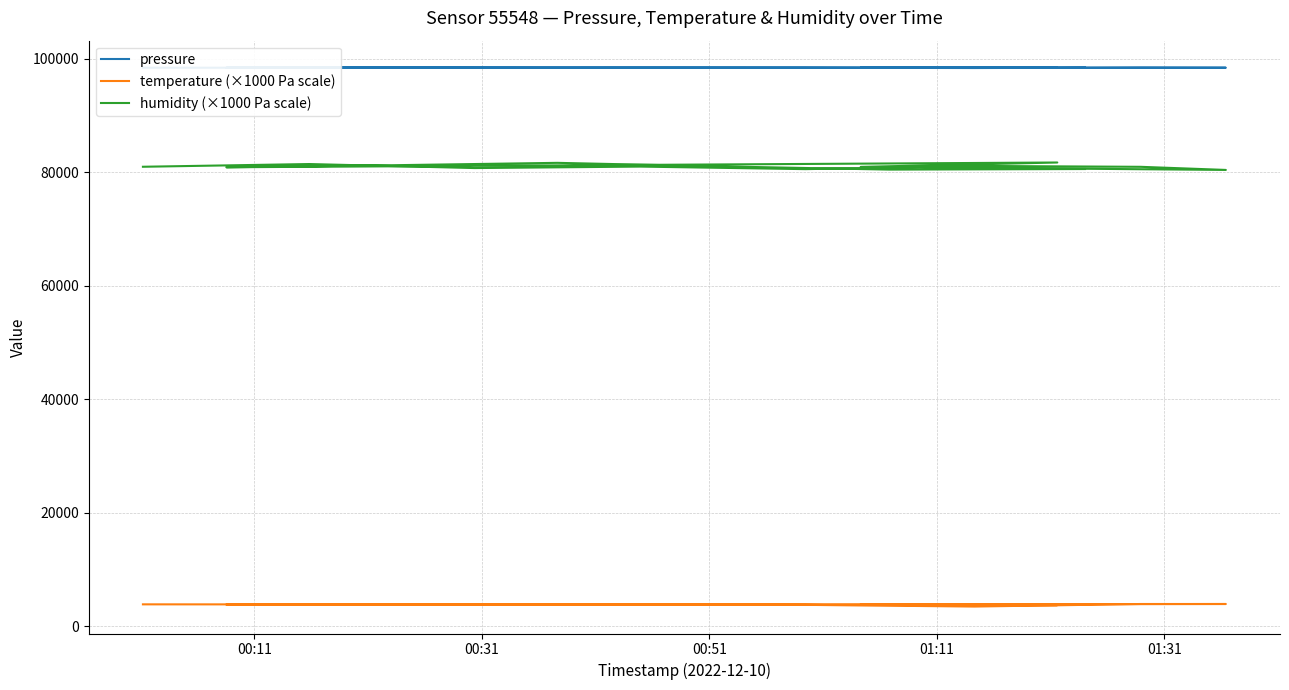

Rank the series at 01:31 from highest to lowest value.

pressure, humidity (×1000 Pa scale), temperature (×1000 Pa scale)